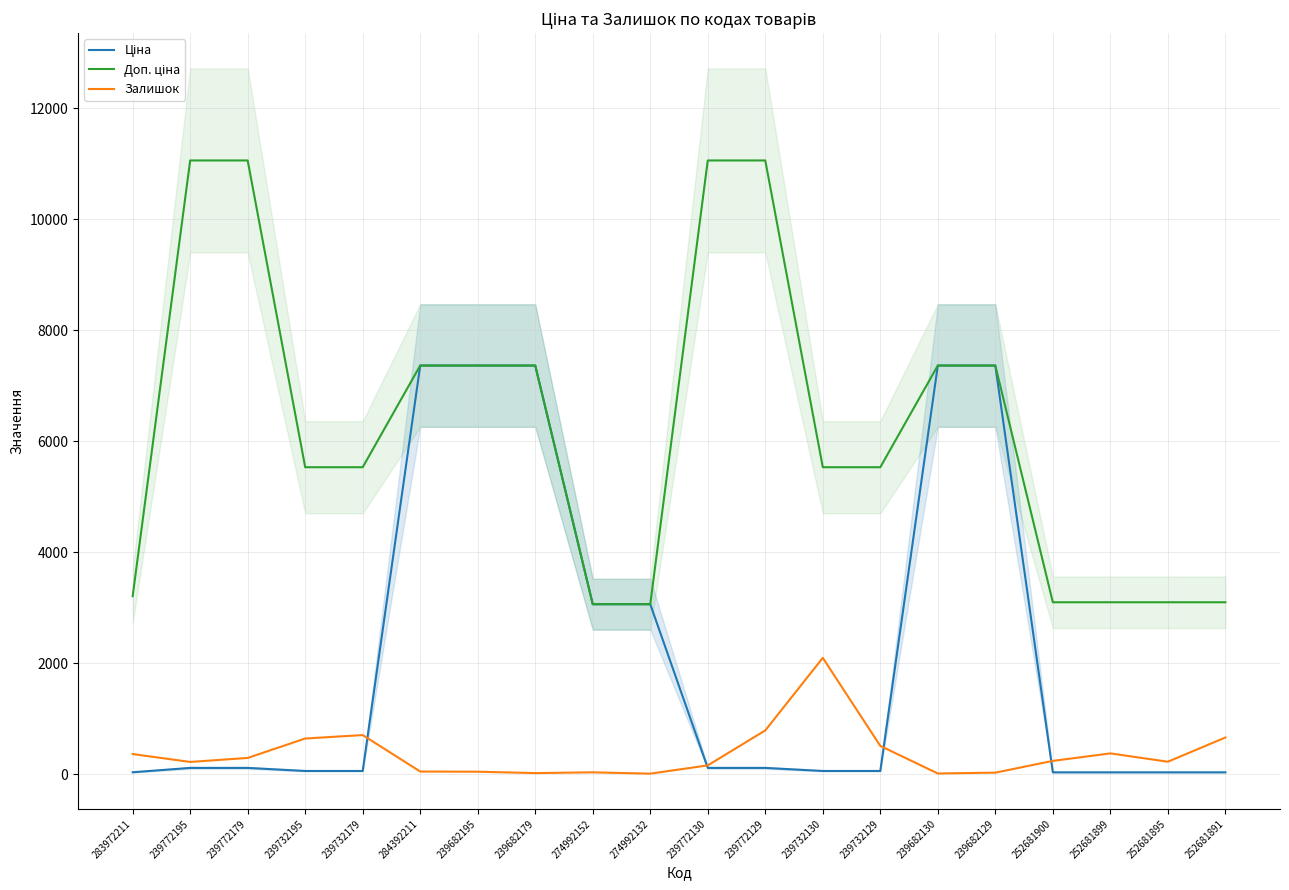

Does the chart display data point markers on the line(s)?

No